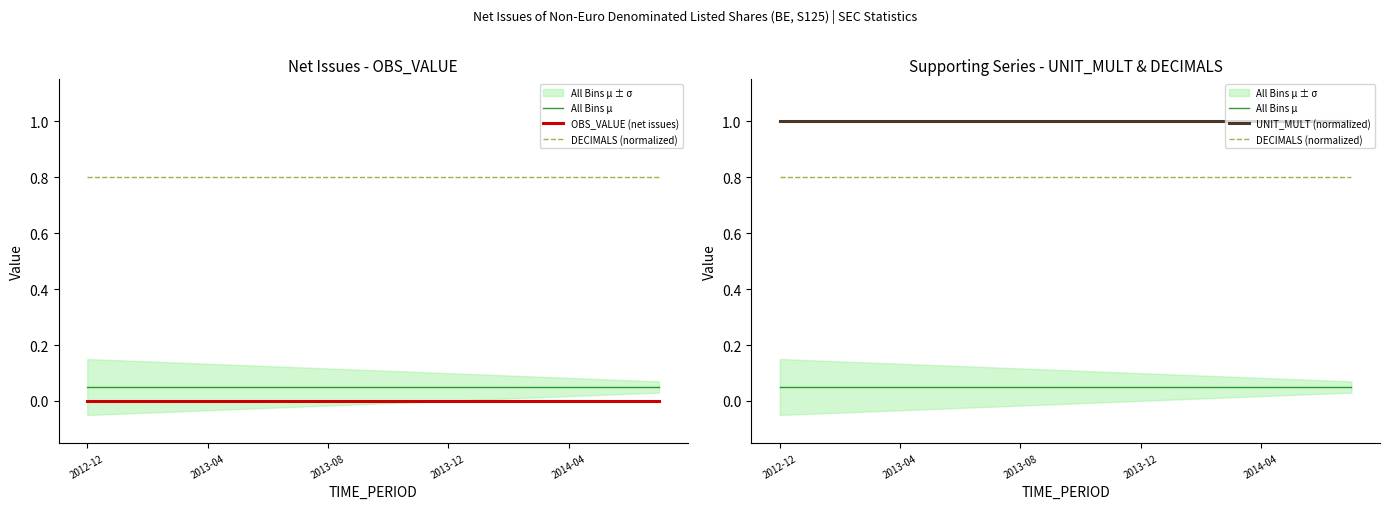

How many data points does each series have?

20